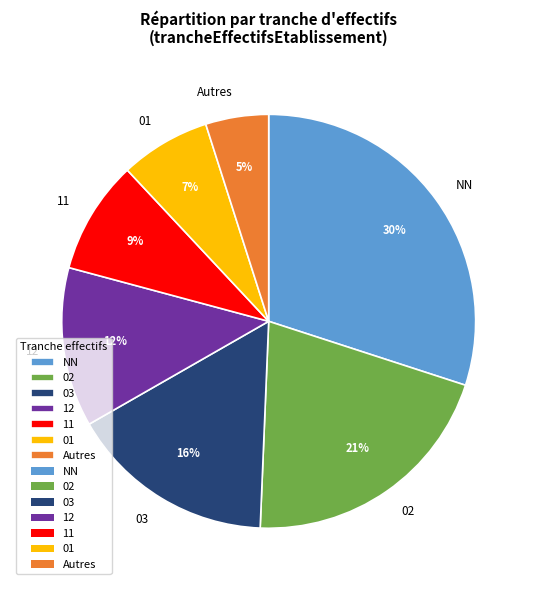

Is 02 the majority of the pie?

No